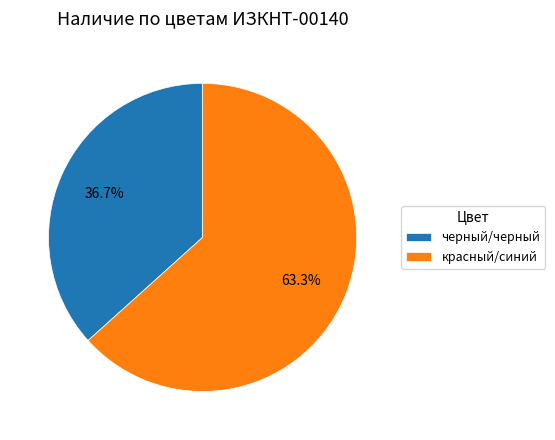

To the nearest percent, what is the difference between the черный/черный and красный/синий slice percentages?

27%